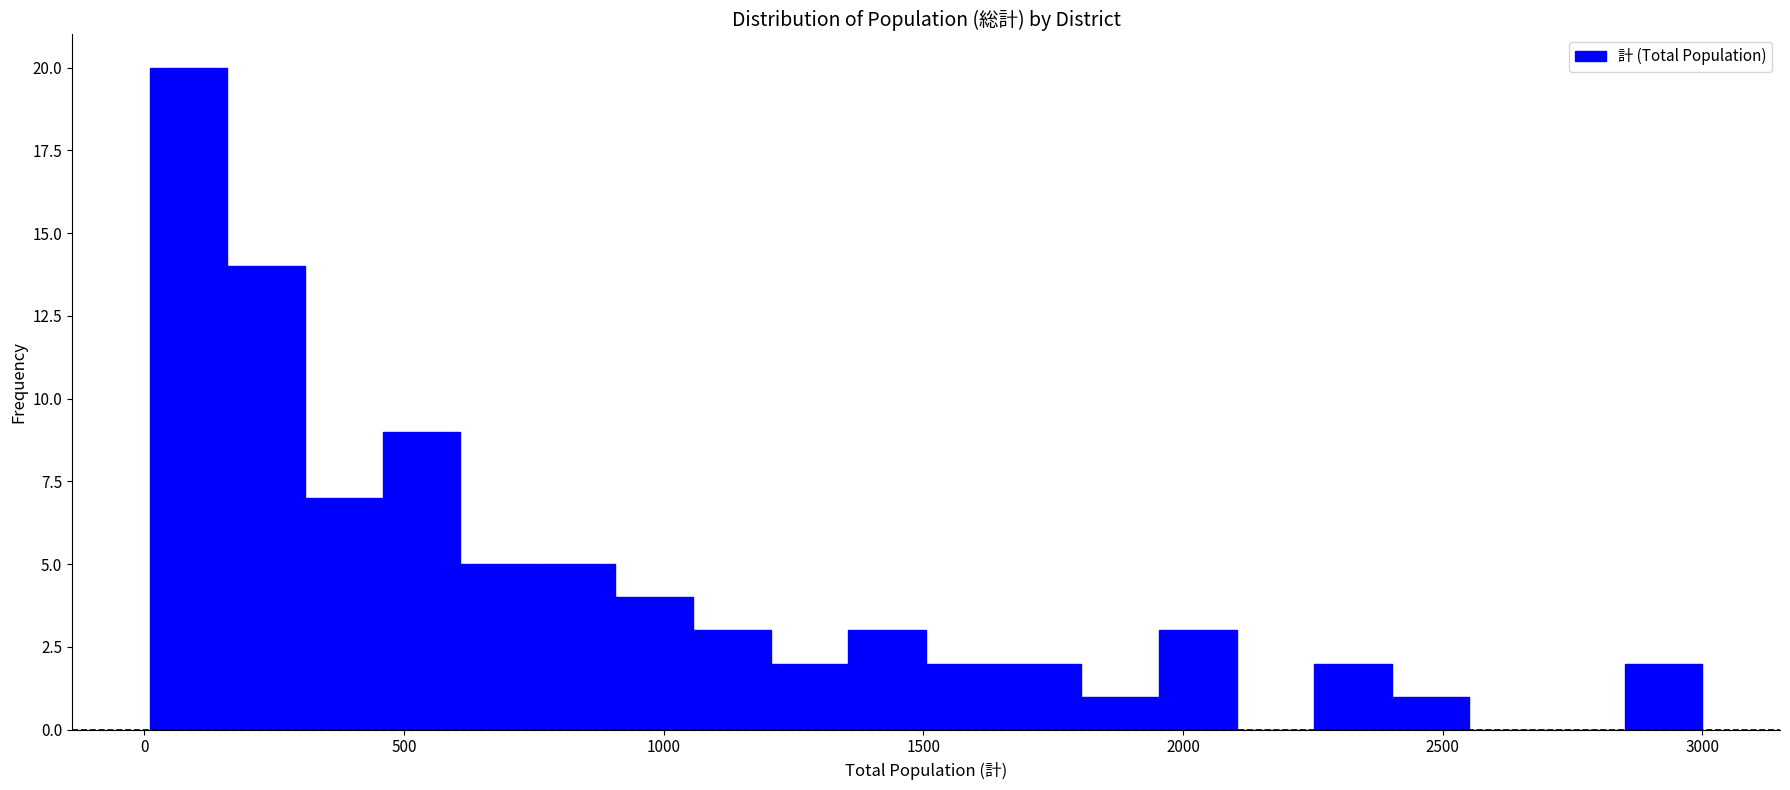

Around what value on the x-axis is the tallest bar? Give the approximate position of its centre, as read against the axis.

100